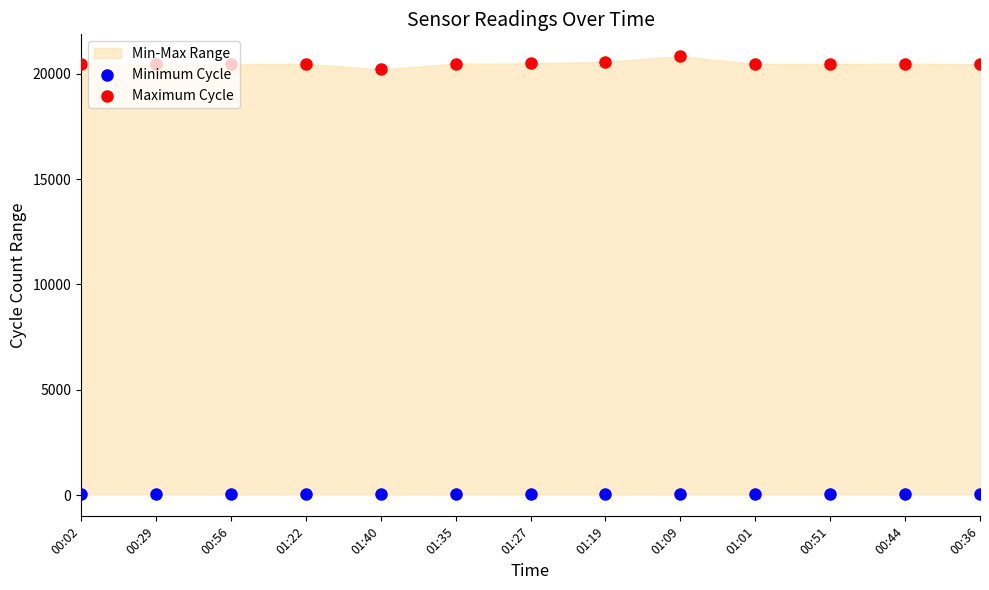

Is the value of Maximum Cycle at 00:51 greater than the value of Minimum Cycle at 00:56?

Yes